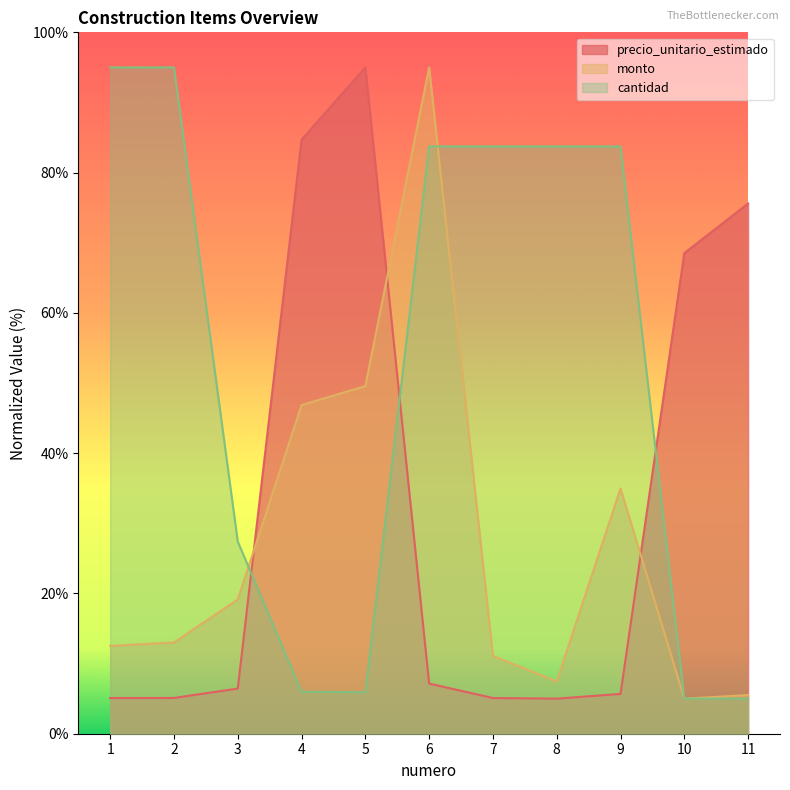

What is the total value across all series at 11?

86.1